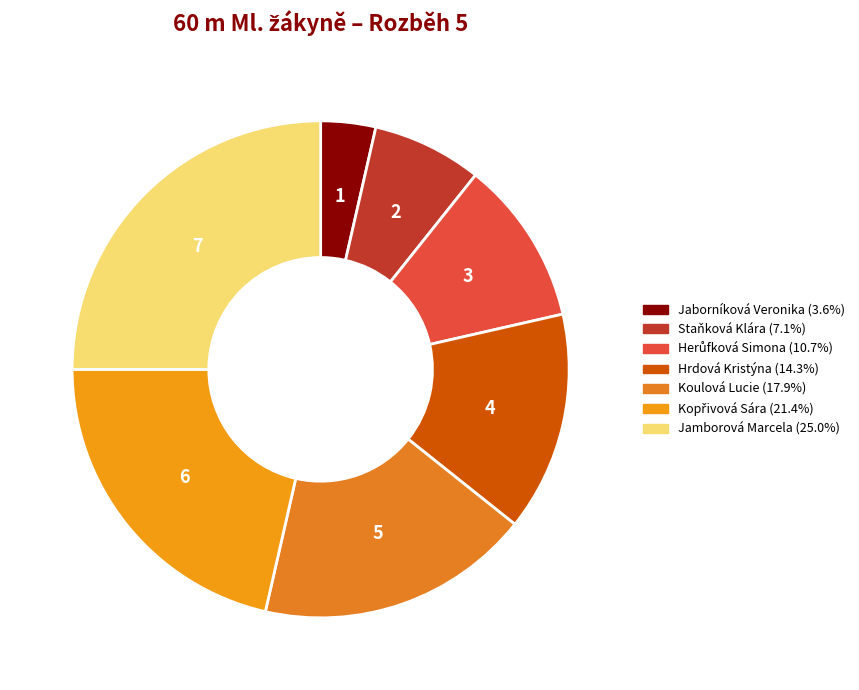

Count the number of slices in the pie.

7